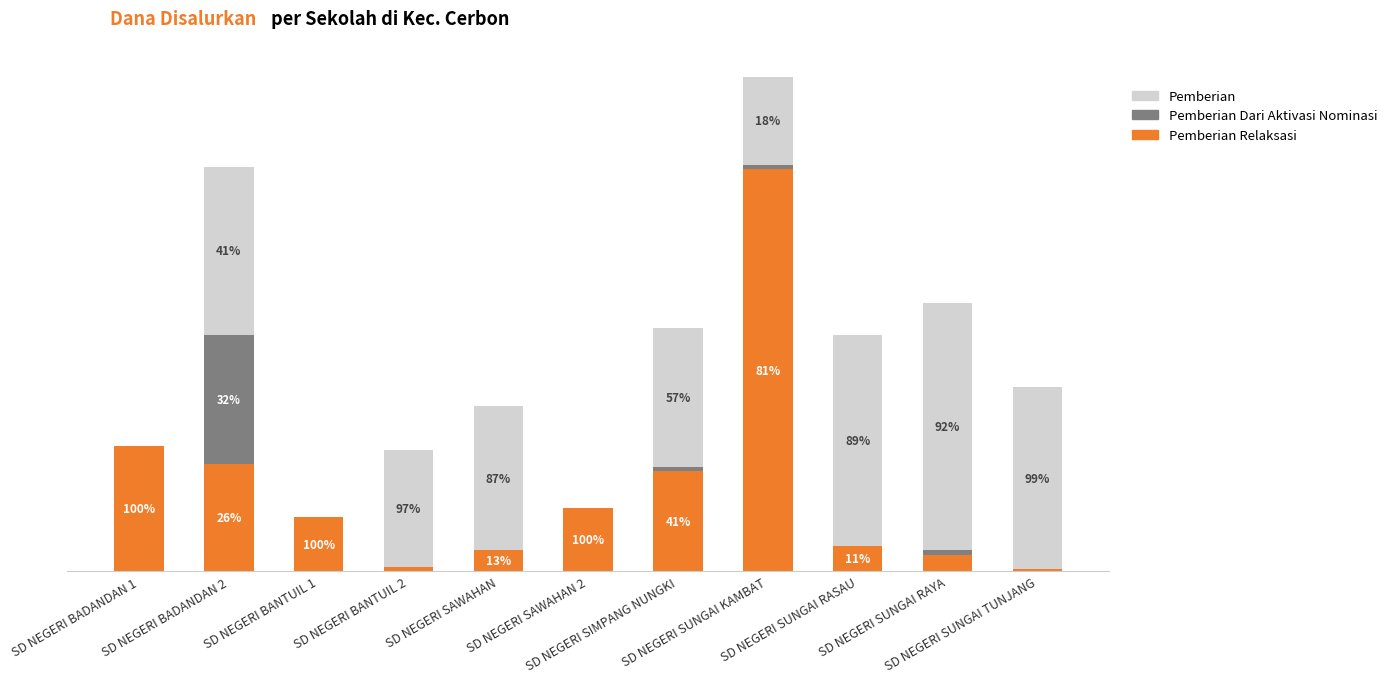

Are the bars horizontal?

No